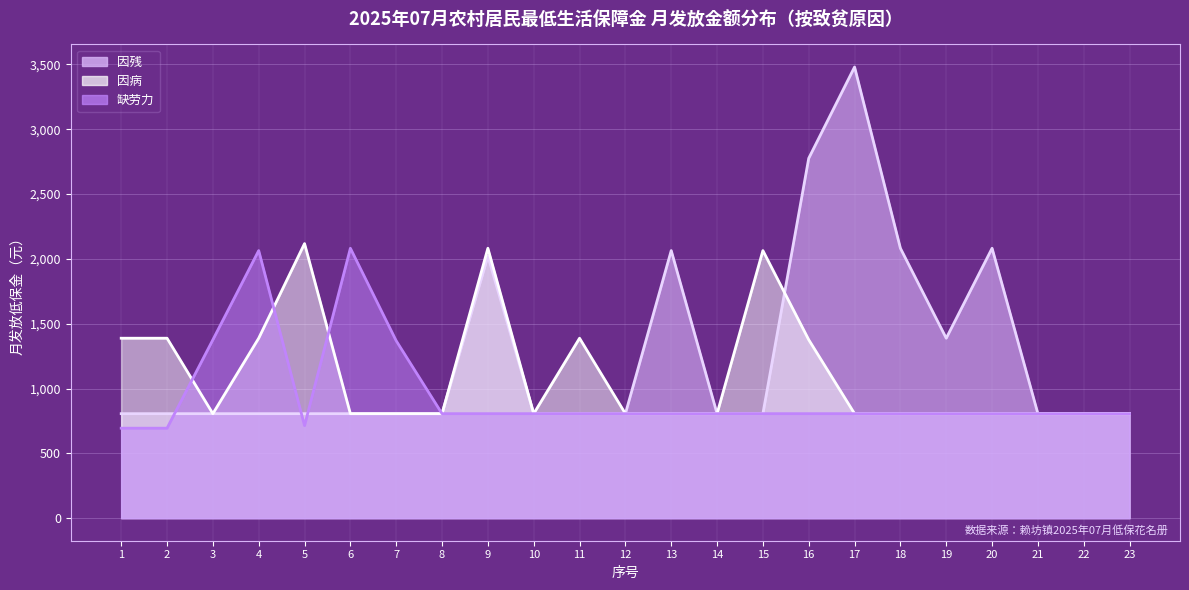

What is the difference between the second highest and minimum values in the 缺劳力 series?

1370